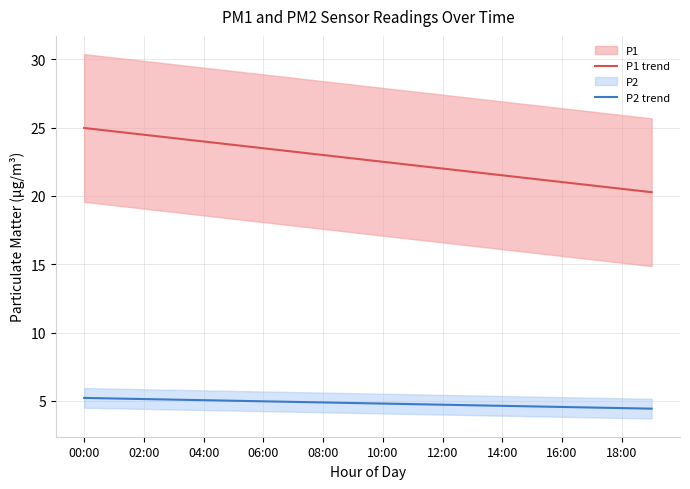

True or false: P2 trend and P1 trend cross at least once.

False